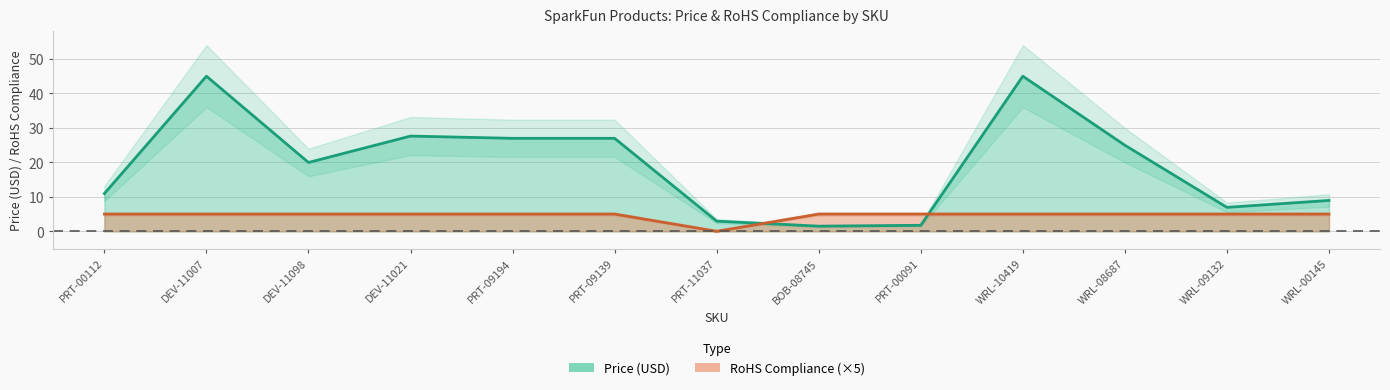

How many positive values does the RoHS Compliance series have?

12